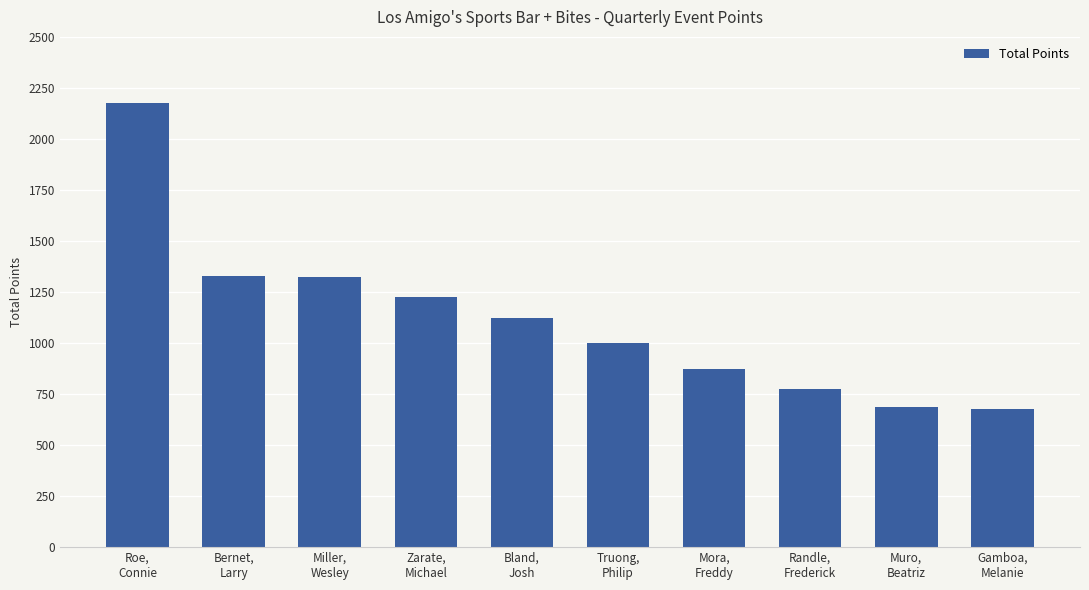

Are the bars horizontal?

No